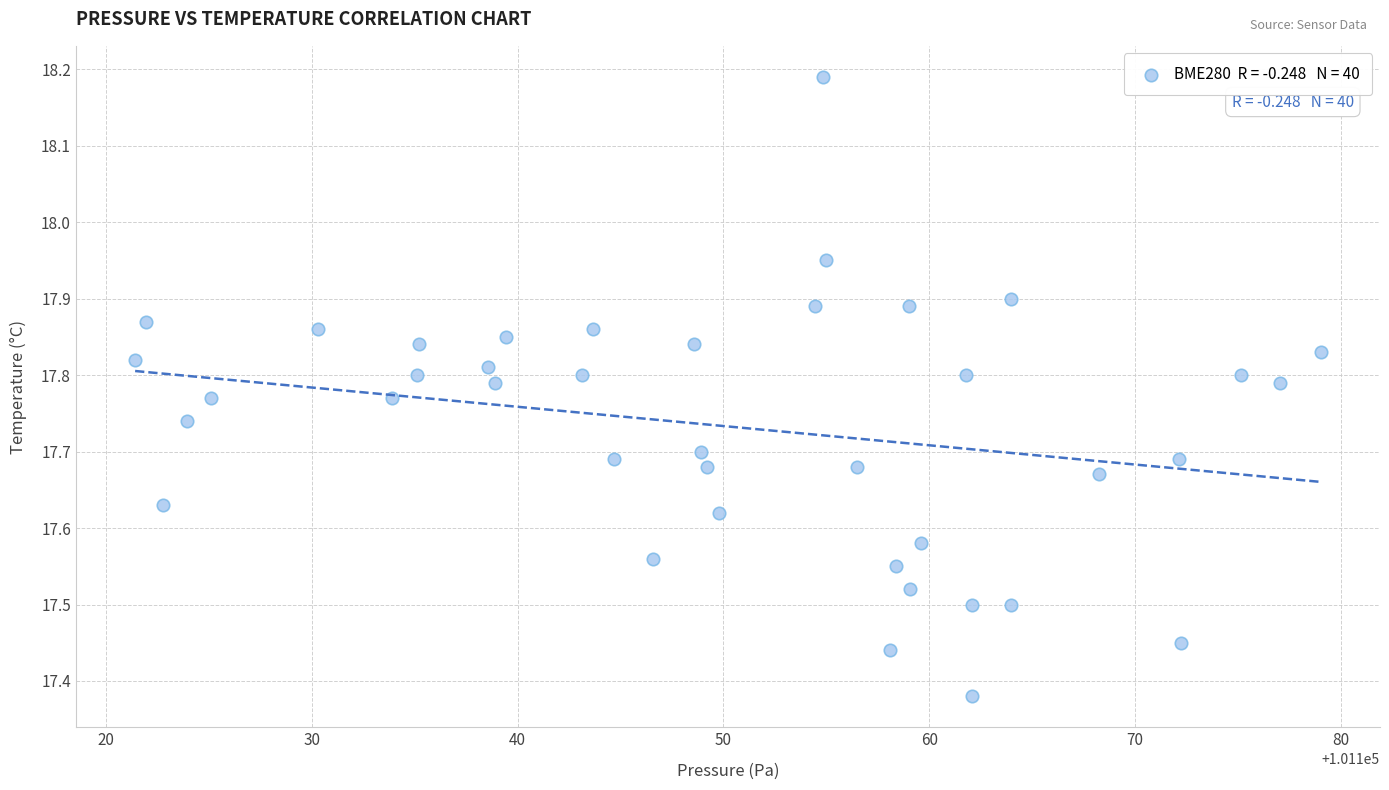

What is the range of Y values (max minus min)?

0.8